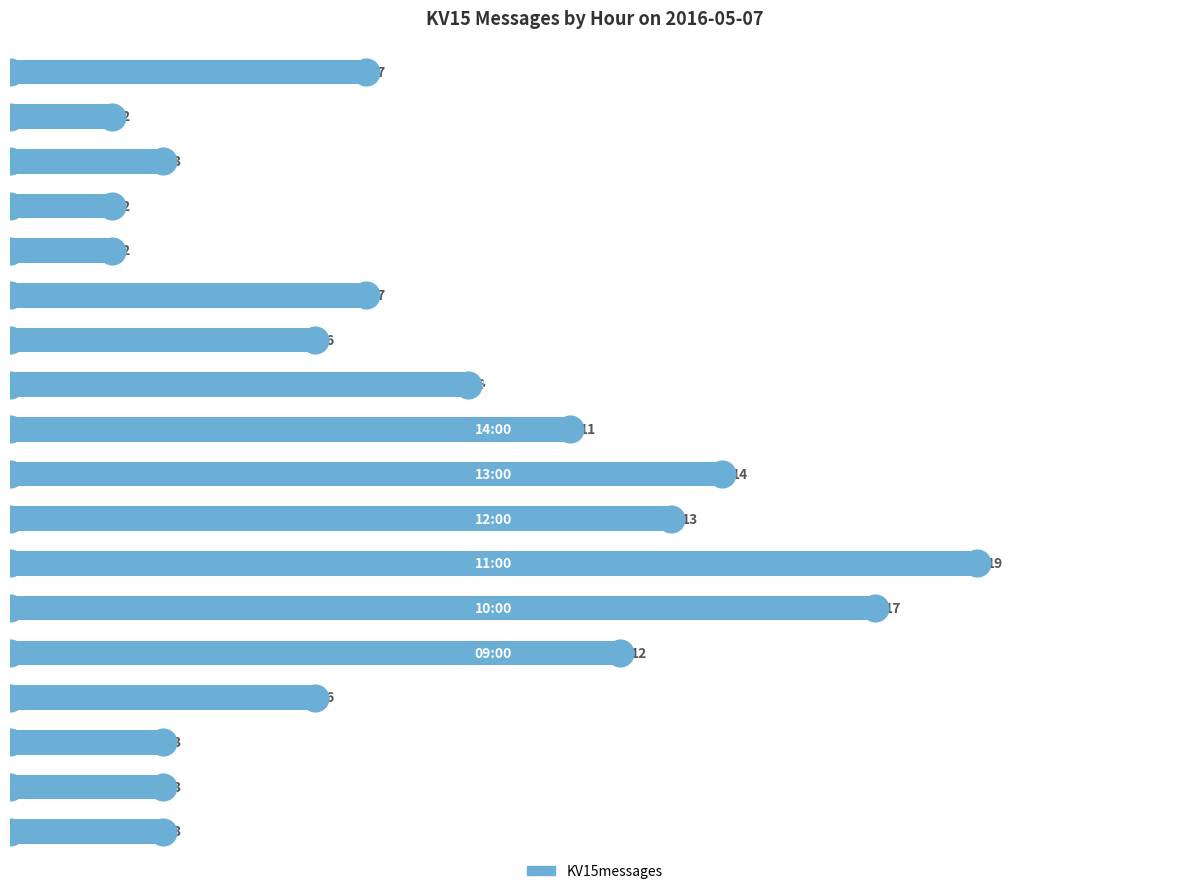

Reading bottom to top, extract all data points from this chart.

3	3	3	6	12	17	19	13	14	11	9	6	7	2	2	3	2	7